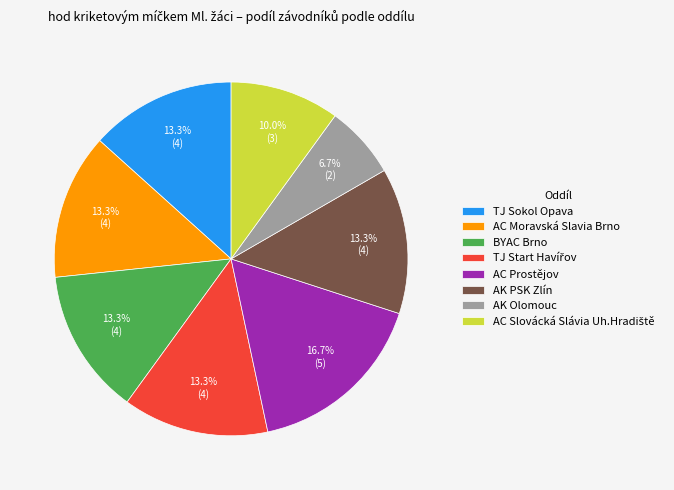

What percentage is the TJ Sokol Opava slice, to the nearest percent?

13%